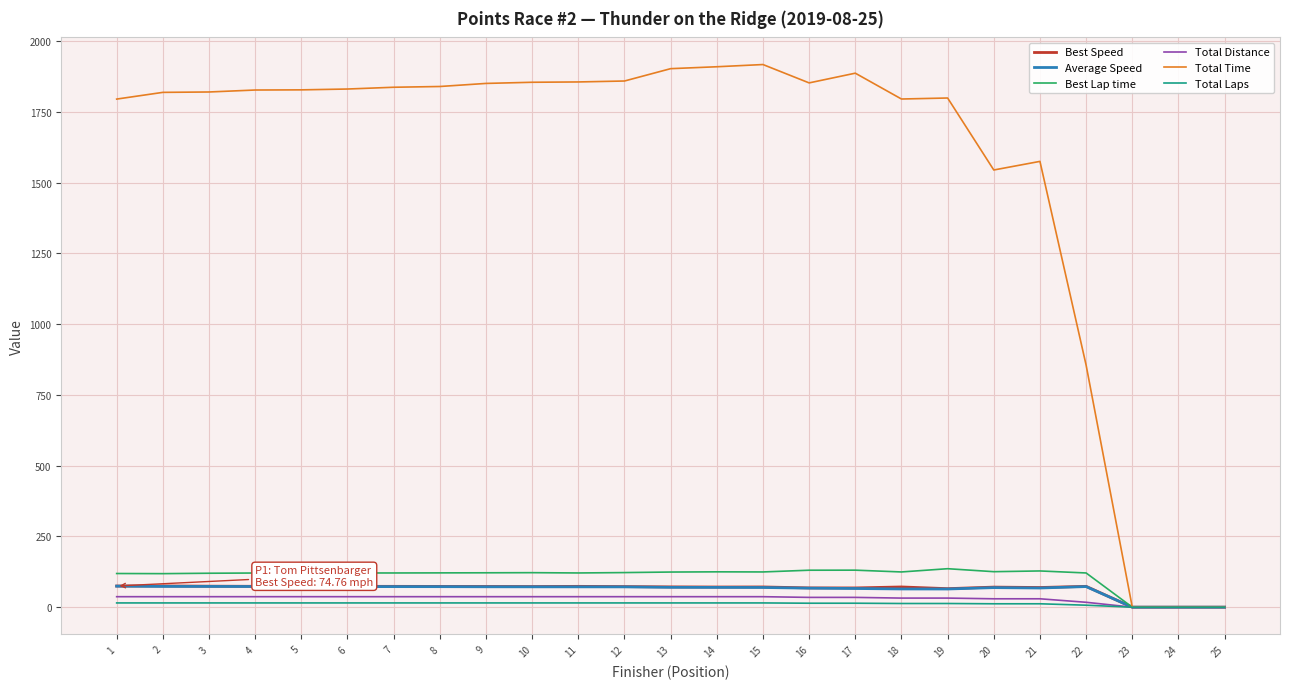

Does the chart have visible grid lines?

Yes